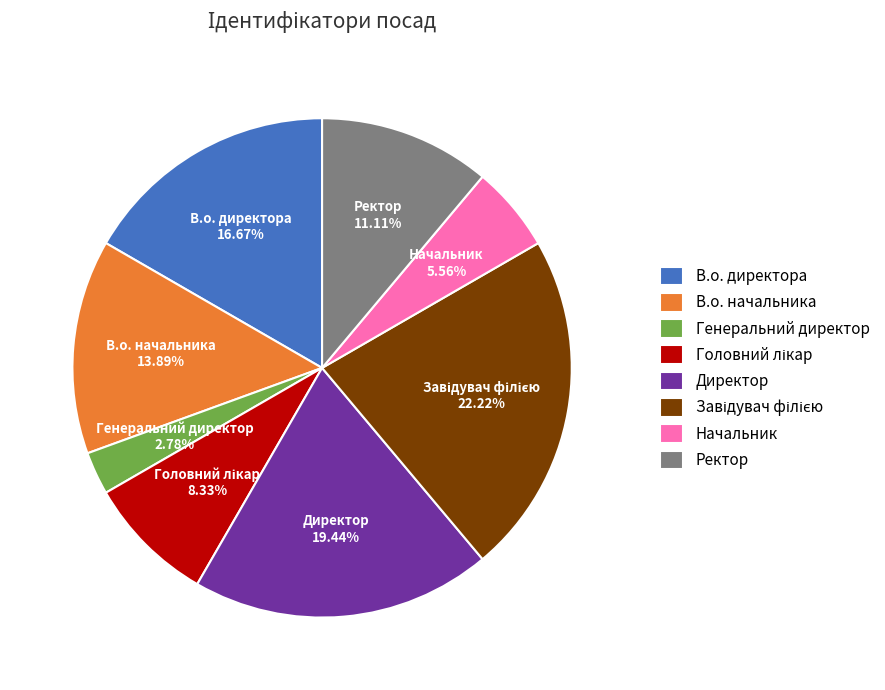

What is the smallest slice in the pie chart?

Генеральний директор